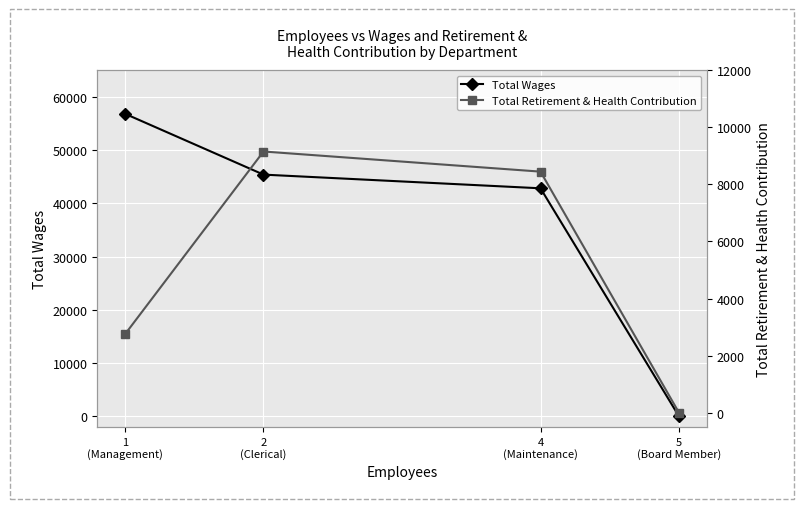

Is it true that Total Wages equals 0 at 5
(Board Member)?

True